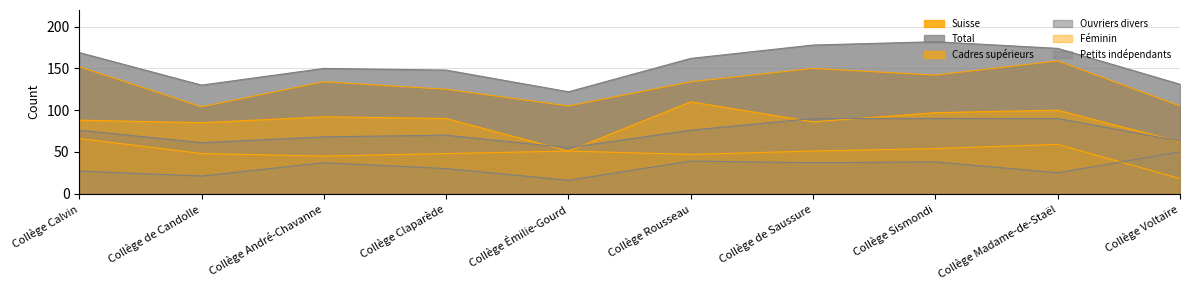

What are all the series names shown in the legend?

Suisse, Total, Cadres supérieurs, Ouvriers divers, Féminin, Petits indépendants